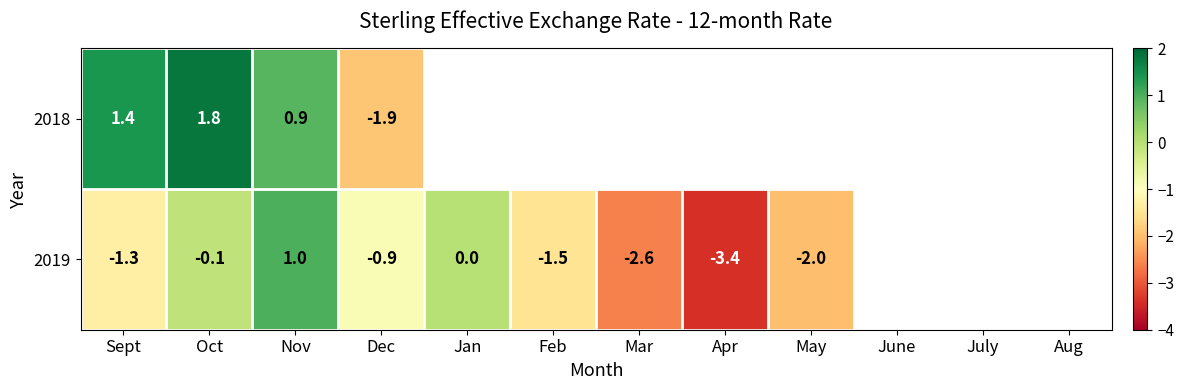

Which series changed the most between Oct and Nov?

2019